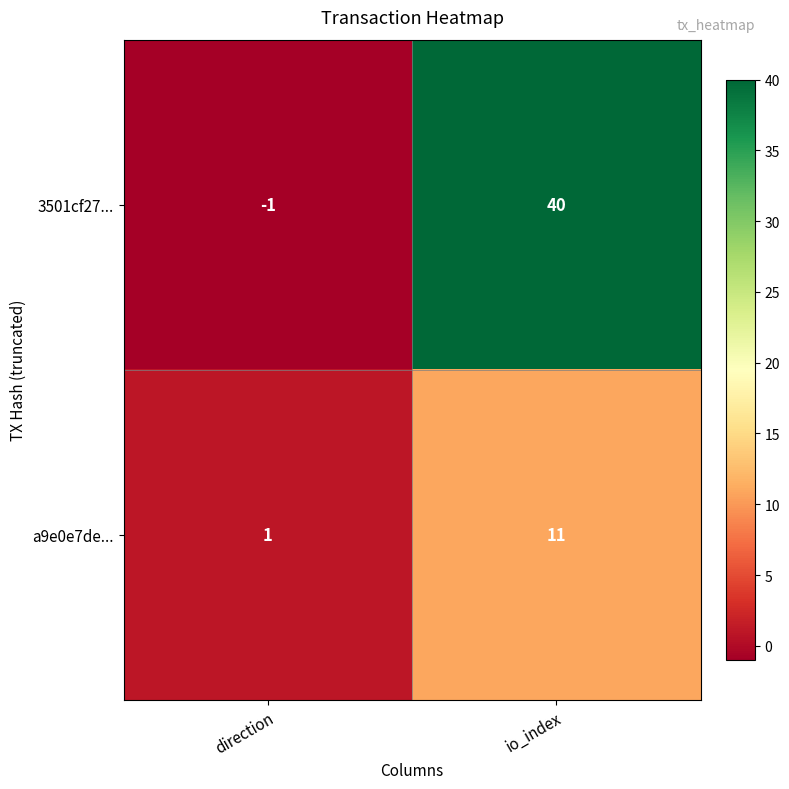

At which label is 3501cf27... closest to 19?

direction